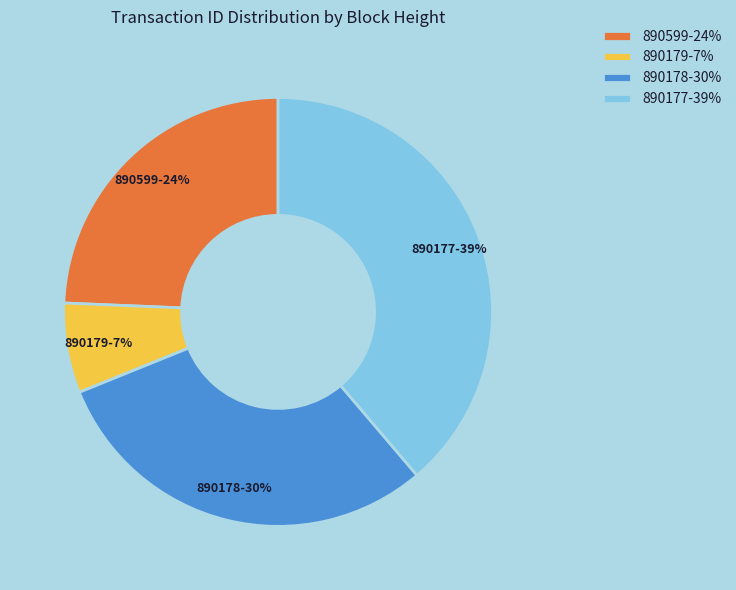

Is 890177 the majority of the pie?

No